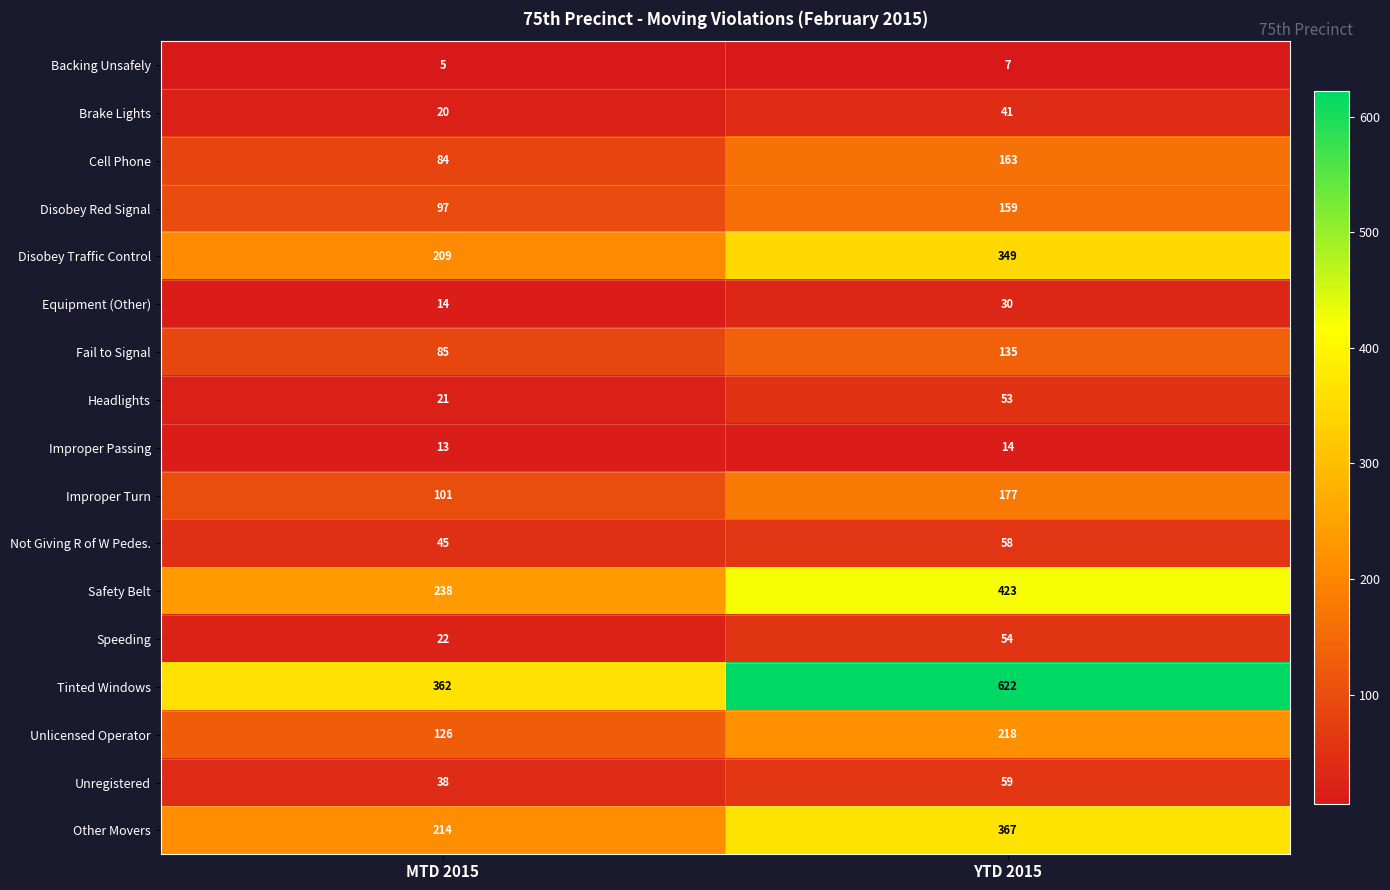

Rank the series by their maximum value, from highest to lowest.

Tinted Windows, Safety Belt, Other Movers, Disobey Traffic Control, Unlicensed Operator, Improper Turn, Cell Phone, Disobey Red Signal, Fail to Signal, Unregistered, Not Giving R of W Pedes., Speeding, Headlights, Brake Lights, Equipment (Other), Improper Passing, Backing Unsafely